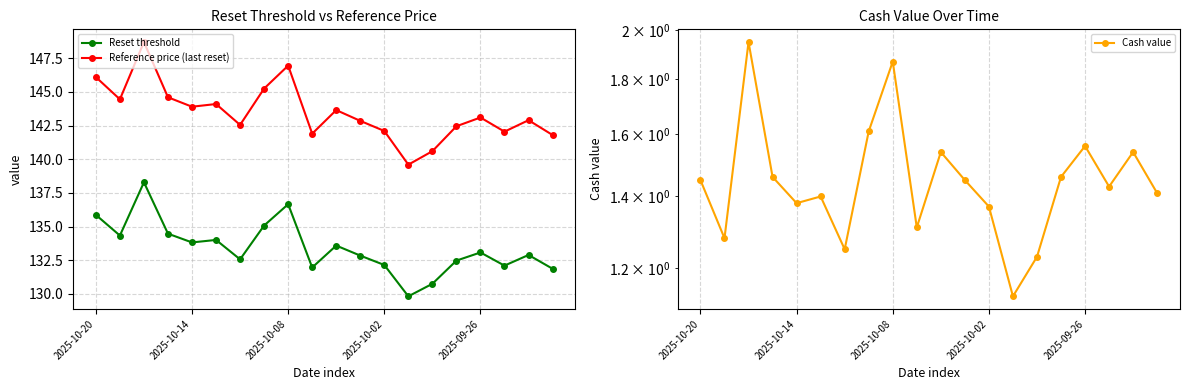

At which label is Reset threshold closest to 134?

5